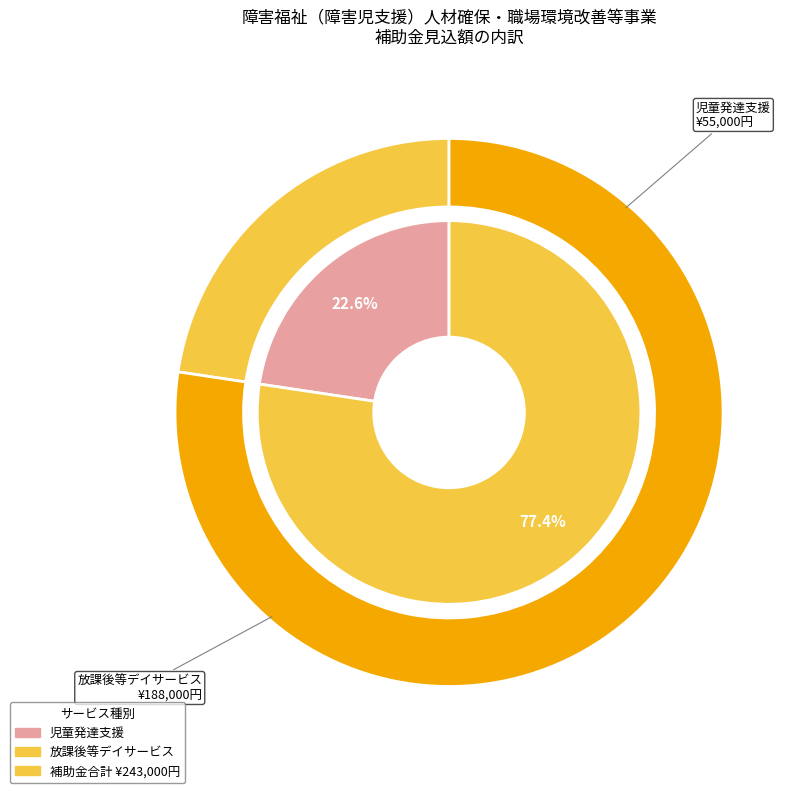

Rank the categories by value from highest to lowest.

放課後等デイサービス, 児童発達支援